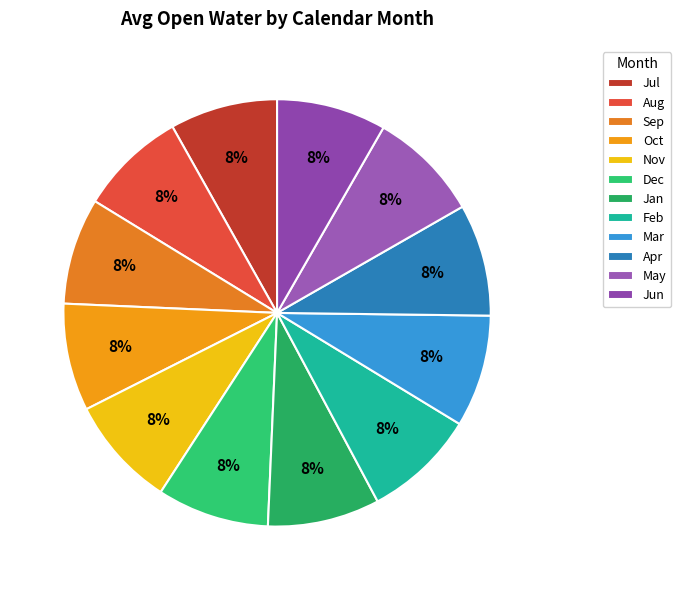

The Aug slice represents 1% of the pie. True or false?

False